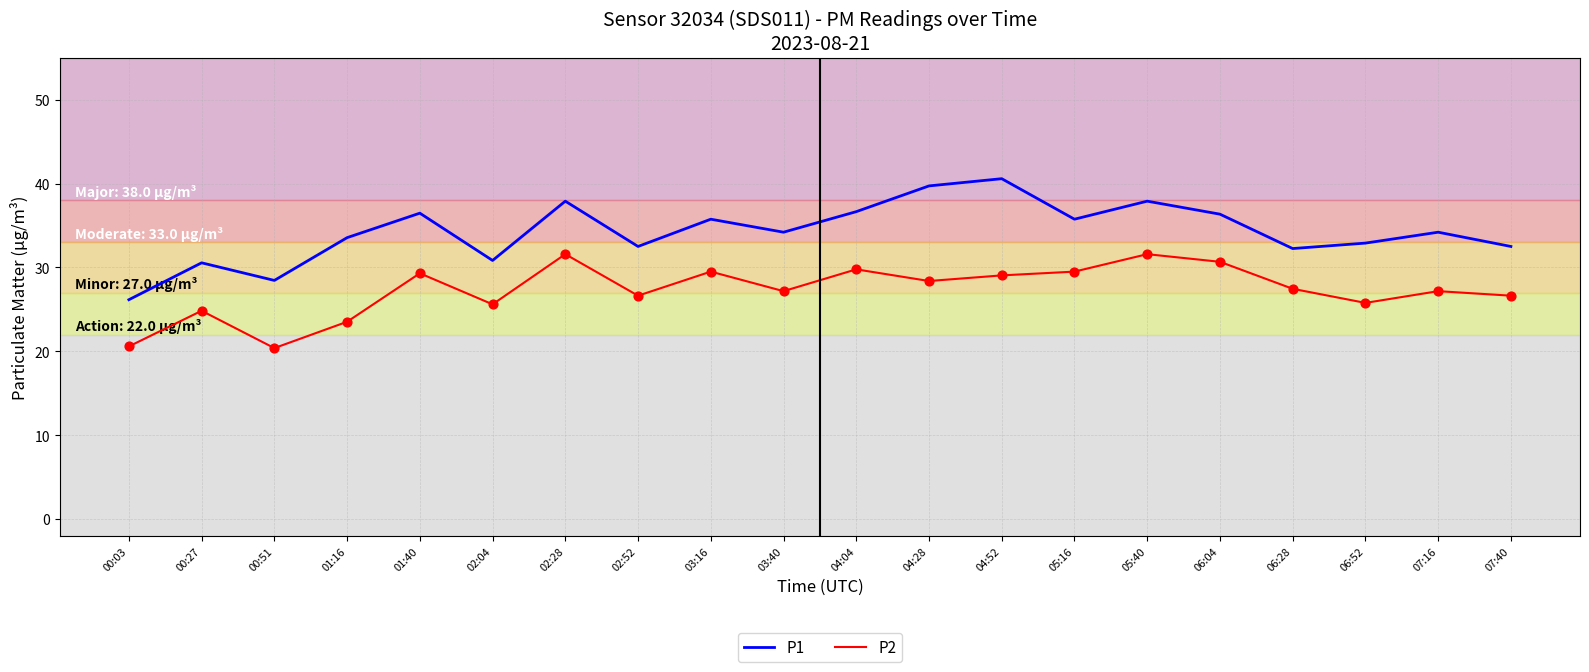

What is the difference between the highest and lowest values at 07:40?

5.9